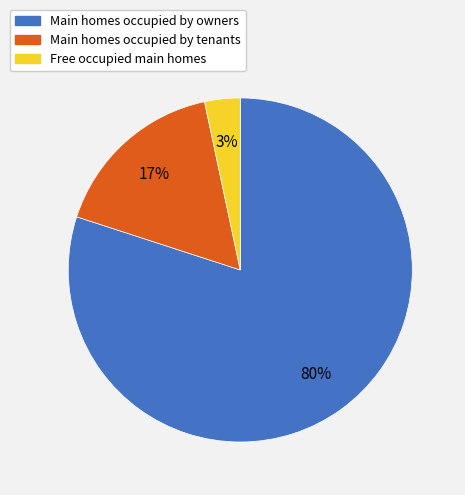

To the nearest percent, what is the difference between the largest and smallest slice percentages?

77%